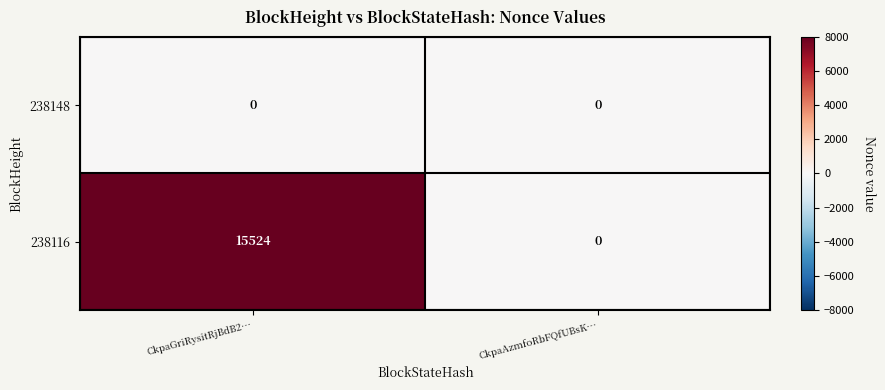

Rank the series by their average value, from highest to lowest.

238116, 238148